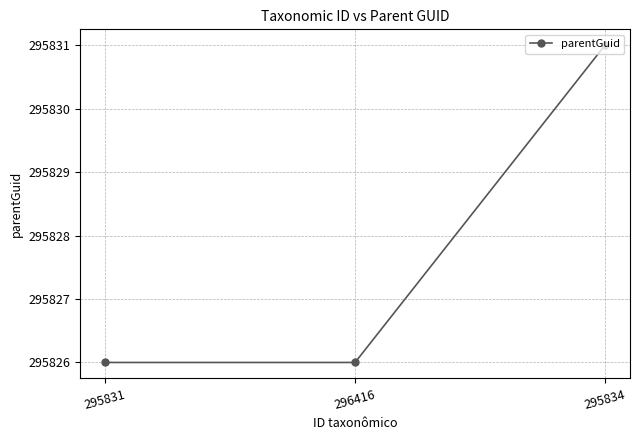

Which has a higher value, 296416 or 295834?

295834